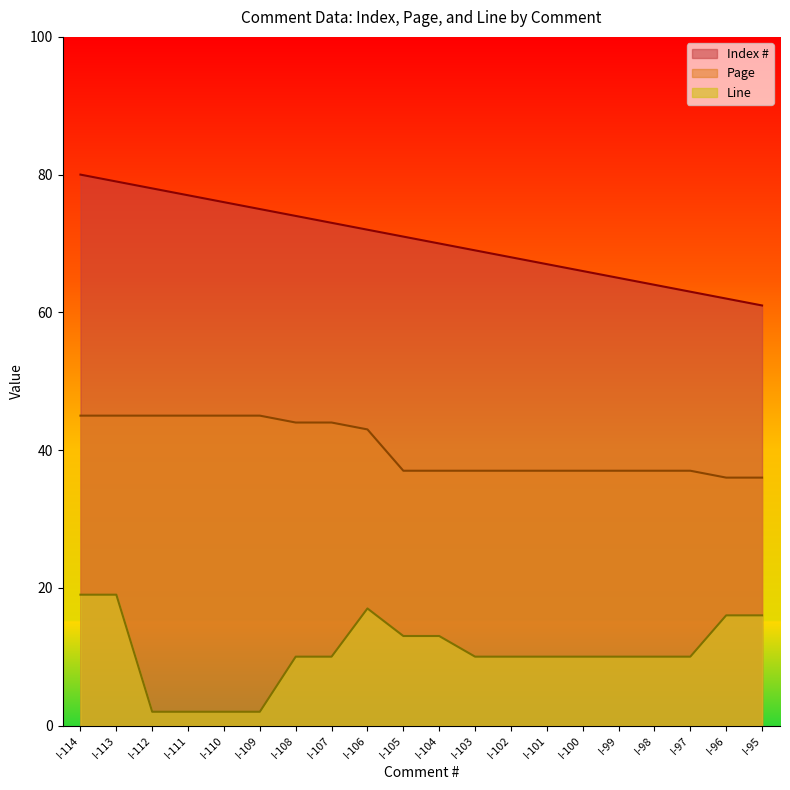

At which label is Page closest to 40?

I-106